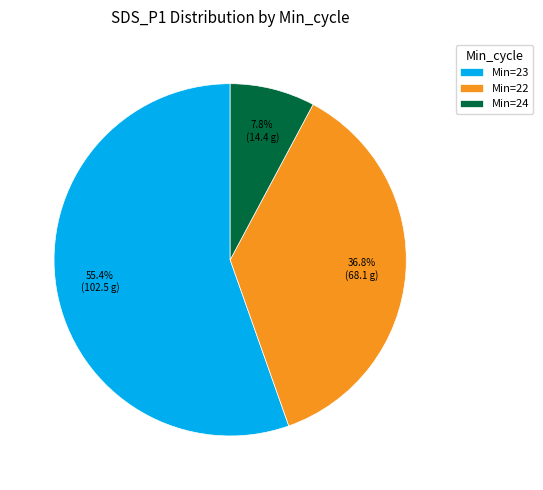

Count the number of slices in the pie.

3